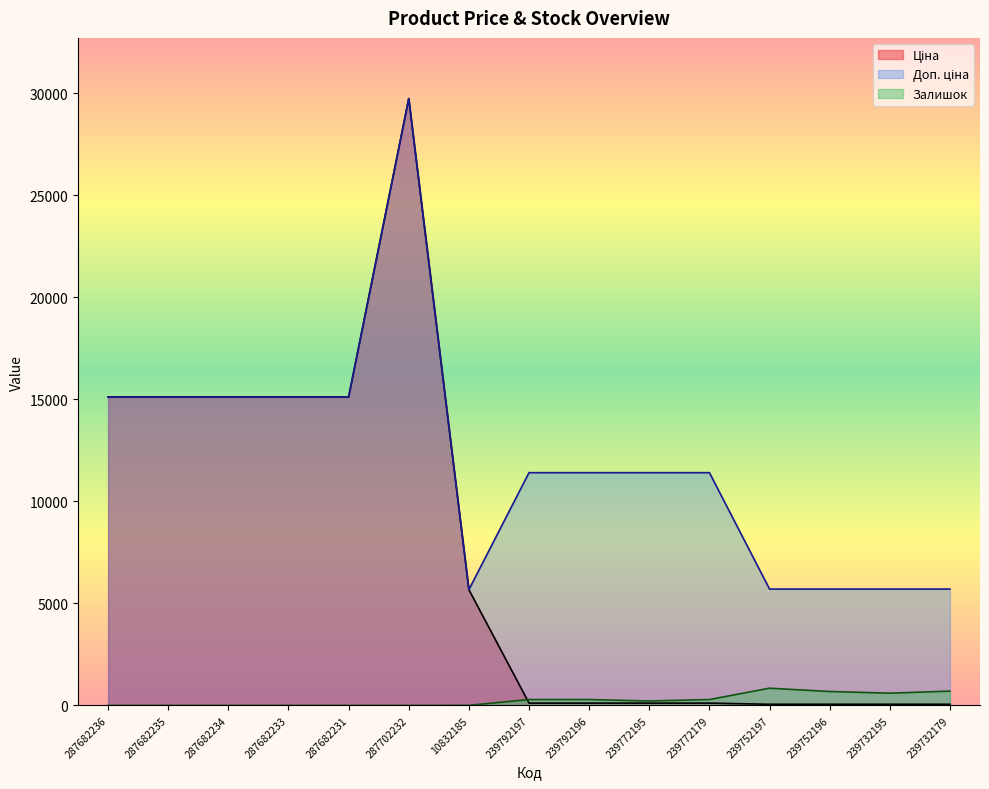

What position from the right is 287702232?

10